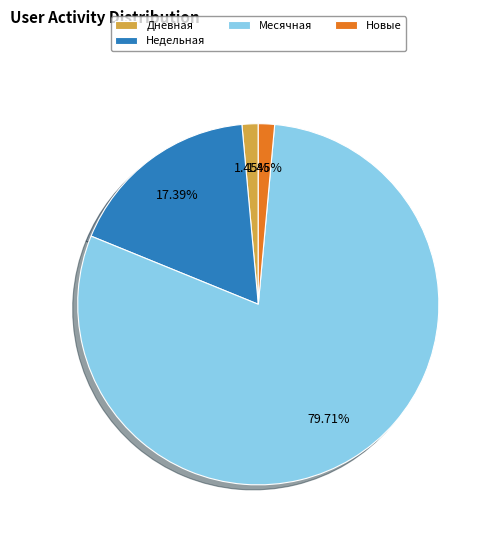

Is there a majority slice in this chart?

Yes